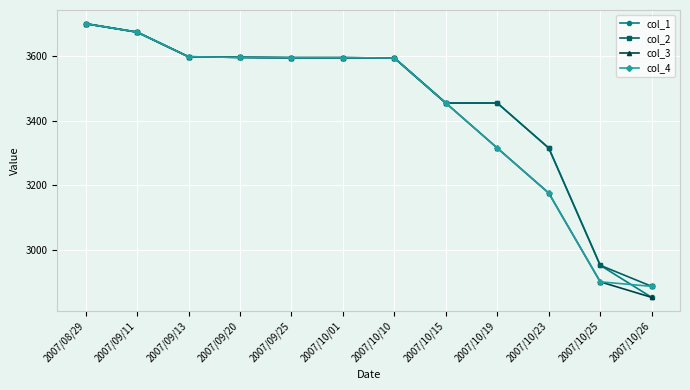

Is this an area chart (filled region under the line)?

No